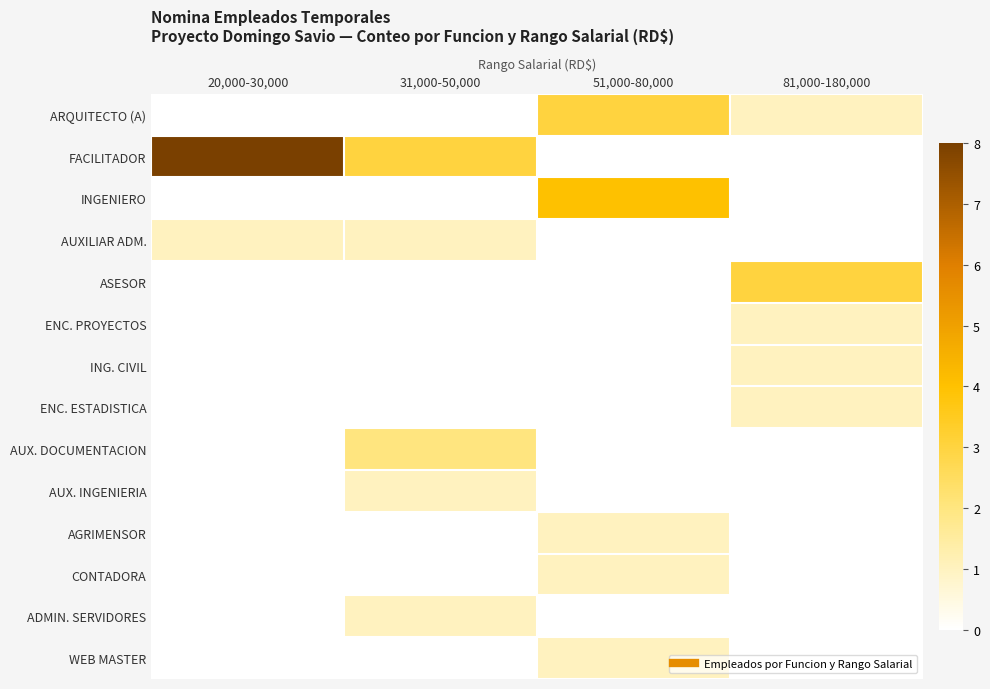

At which category is the sum across all series the highest?

51,000-80,000